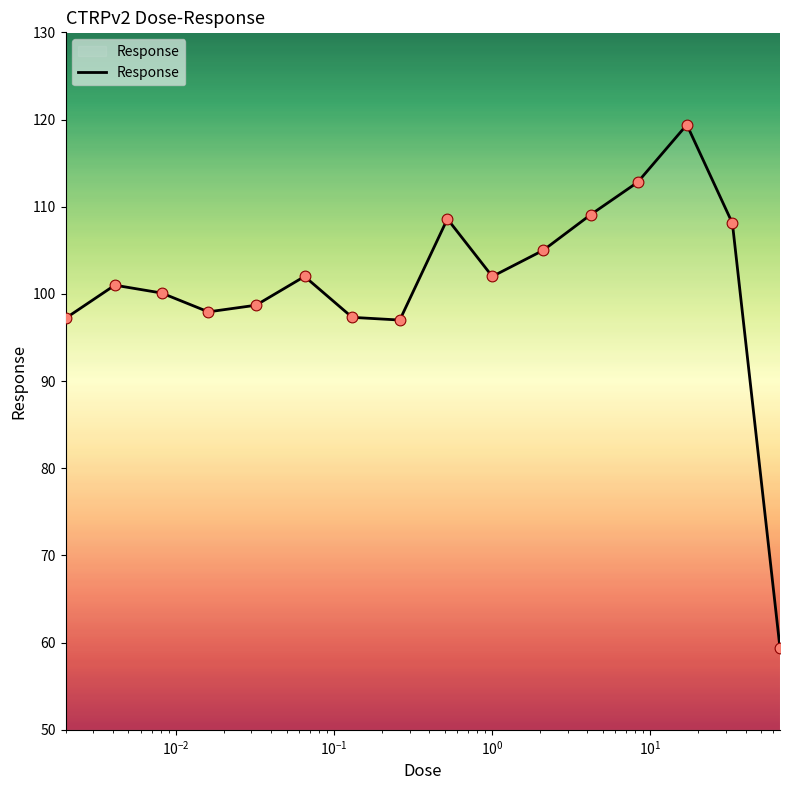

What is the greatest value displayed?

119.4